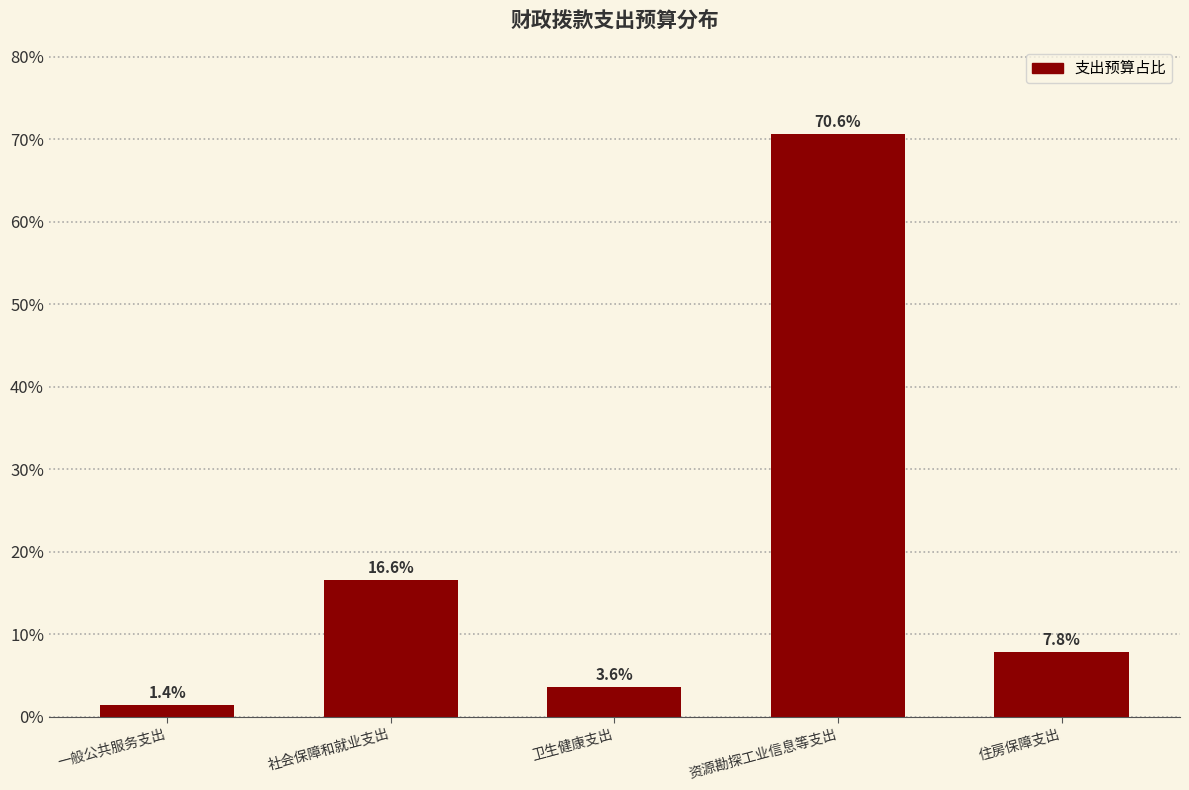

Reading right to left, extract all data points from this chart.

住房保障支出=7.8	资源勘探工业信息等支出=70.6	卫生健康支出=3.6	社会保障和就业支出=16.6	一般公共服务支出=1.4